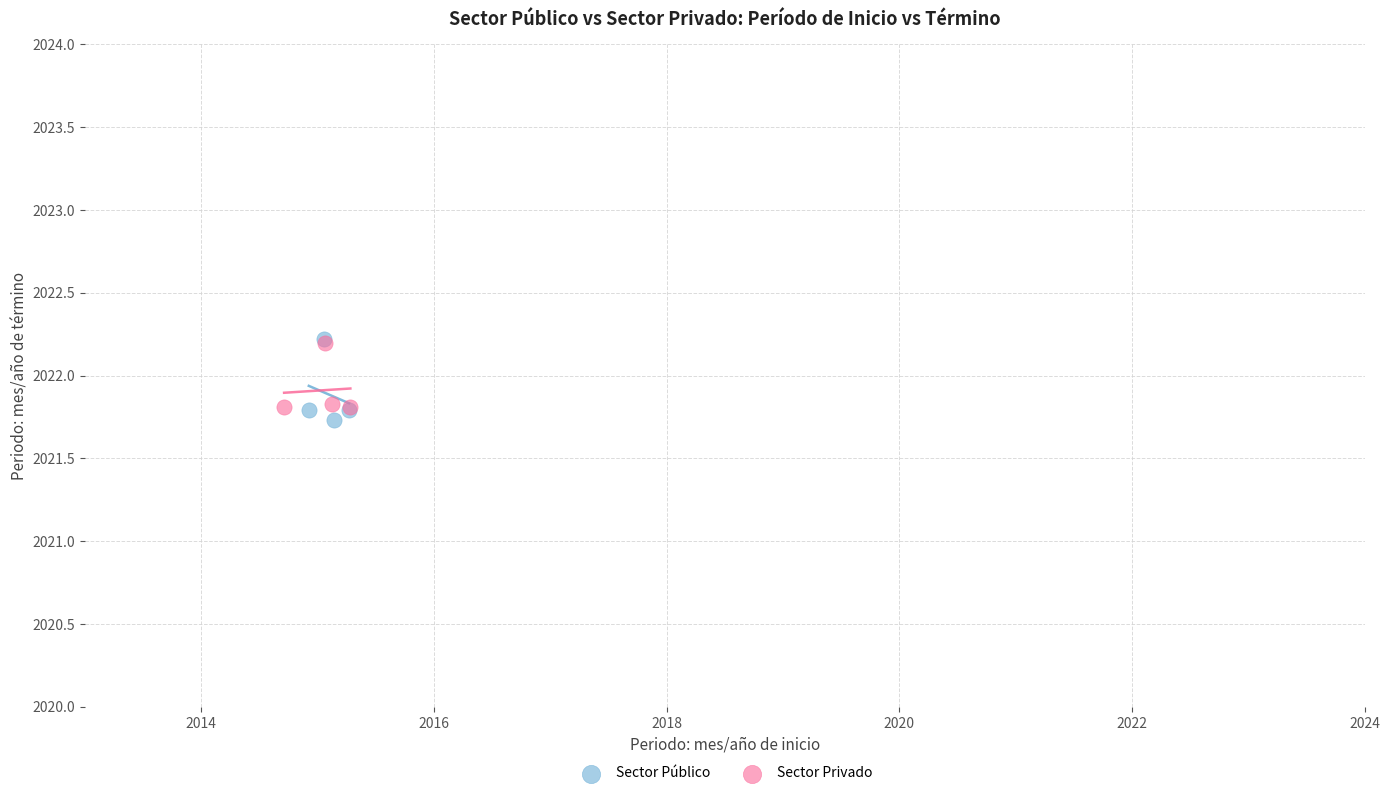

What are all the series names shown in the legend?

Sector Público, Sector Privado